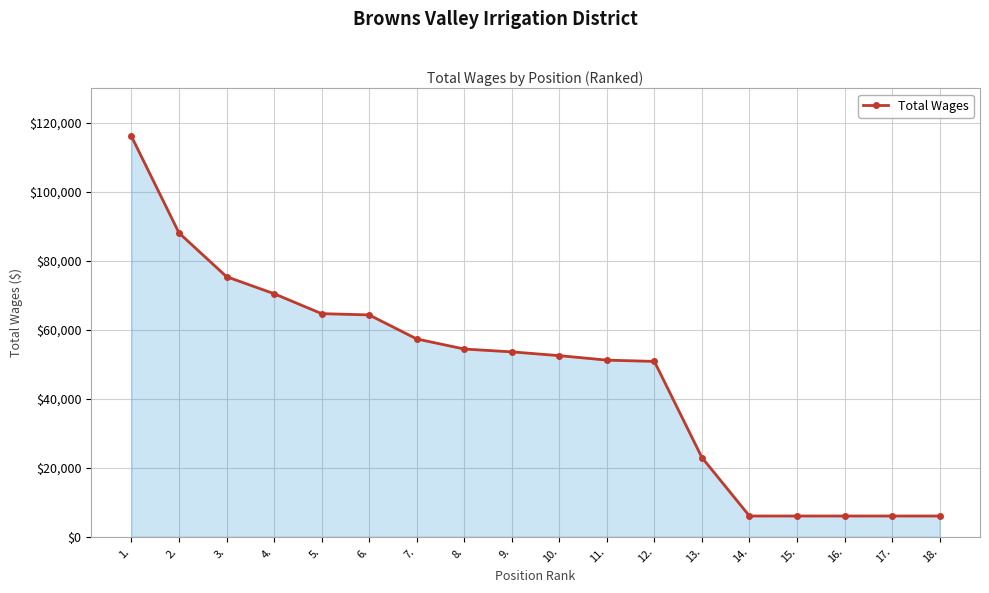

The value at 16. is 6000. True or false?

True